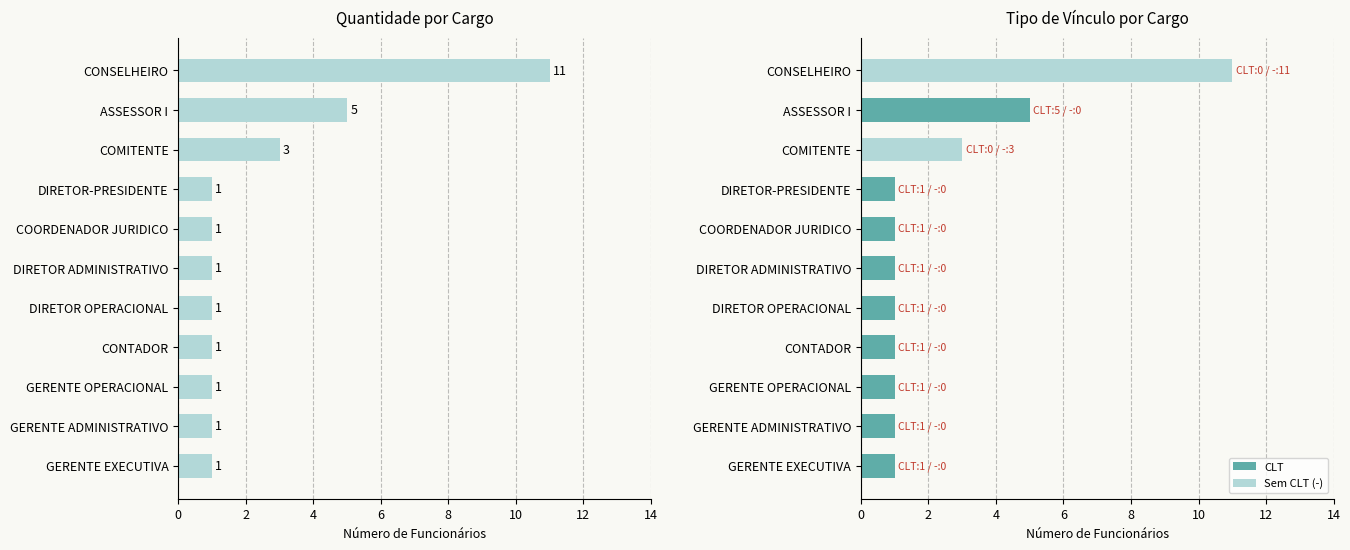

Which series has the largest range (max minus min)?

Sem CLT (-)